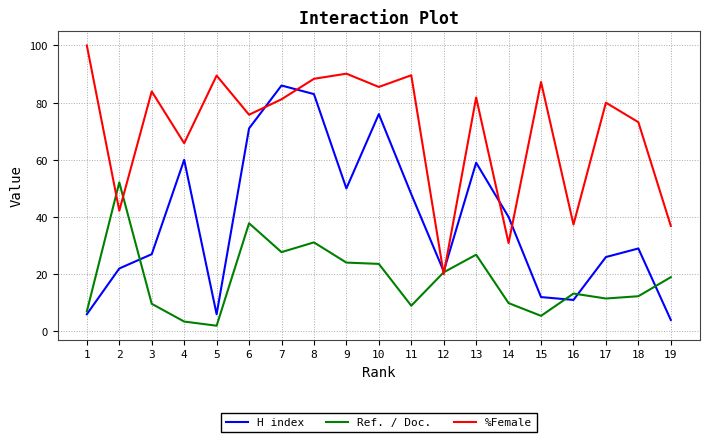

What is the lowest value of the %Female series?

20.0